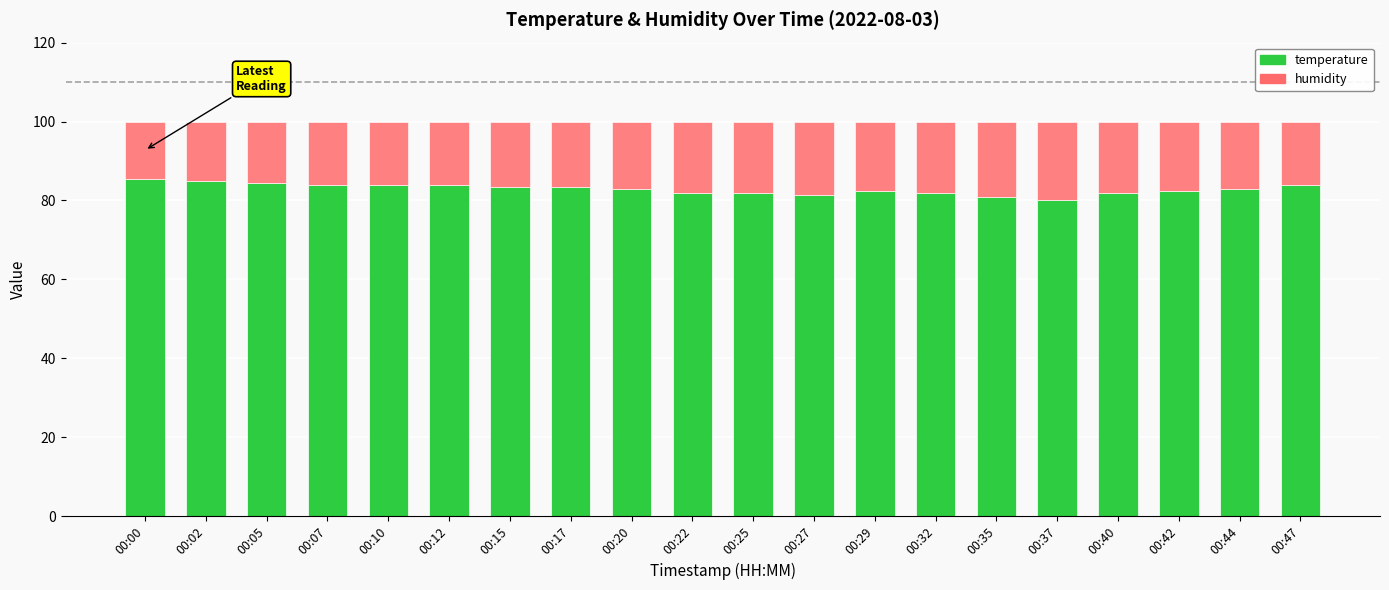

What is the difference between the temperature values at 00:32 and 00:17?

1.5